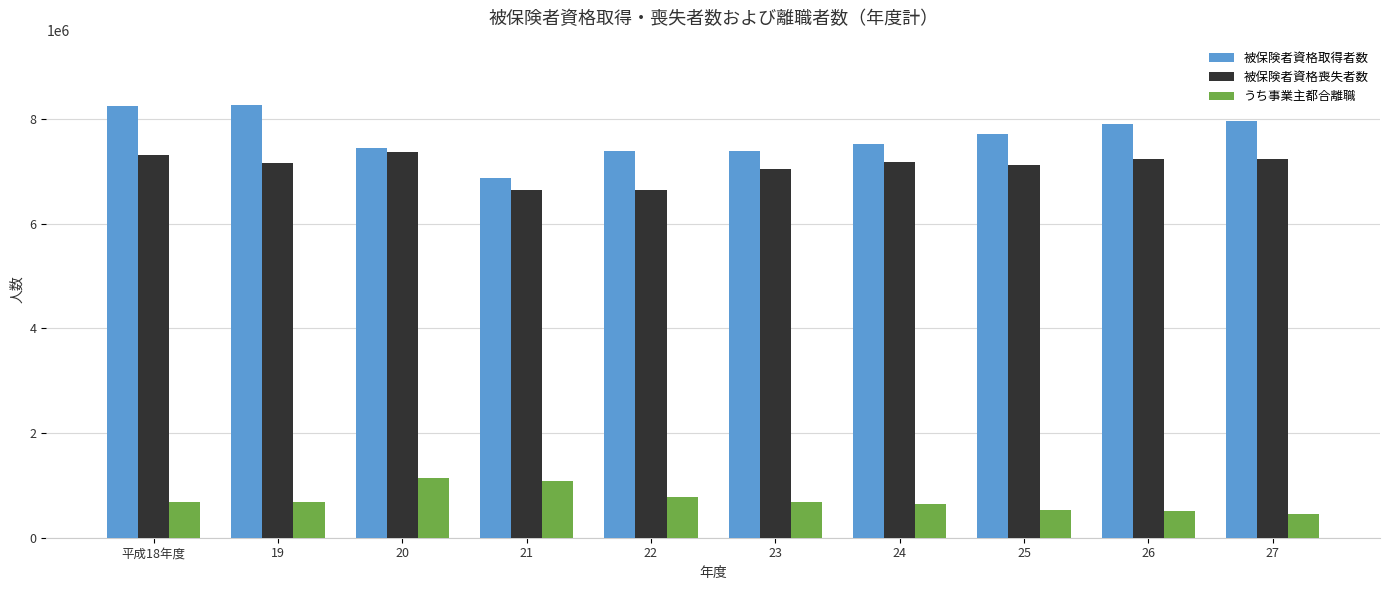

Read the うち事業主都合離職 value at 22, to the nearest 10.

771710